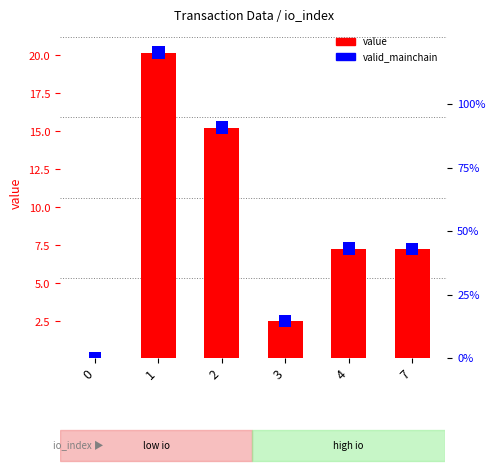

Rank the categories by value from highest to lowest.

1, 2, 4, 7, 3, 0